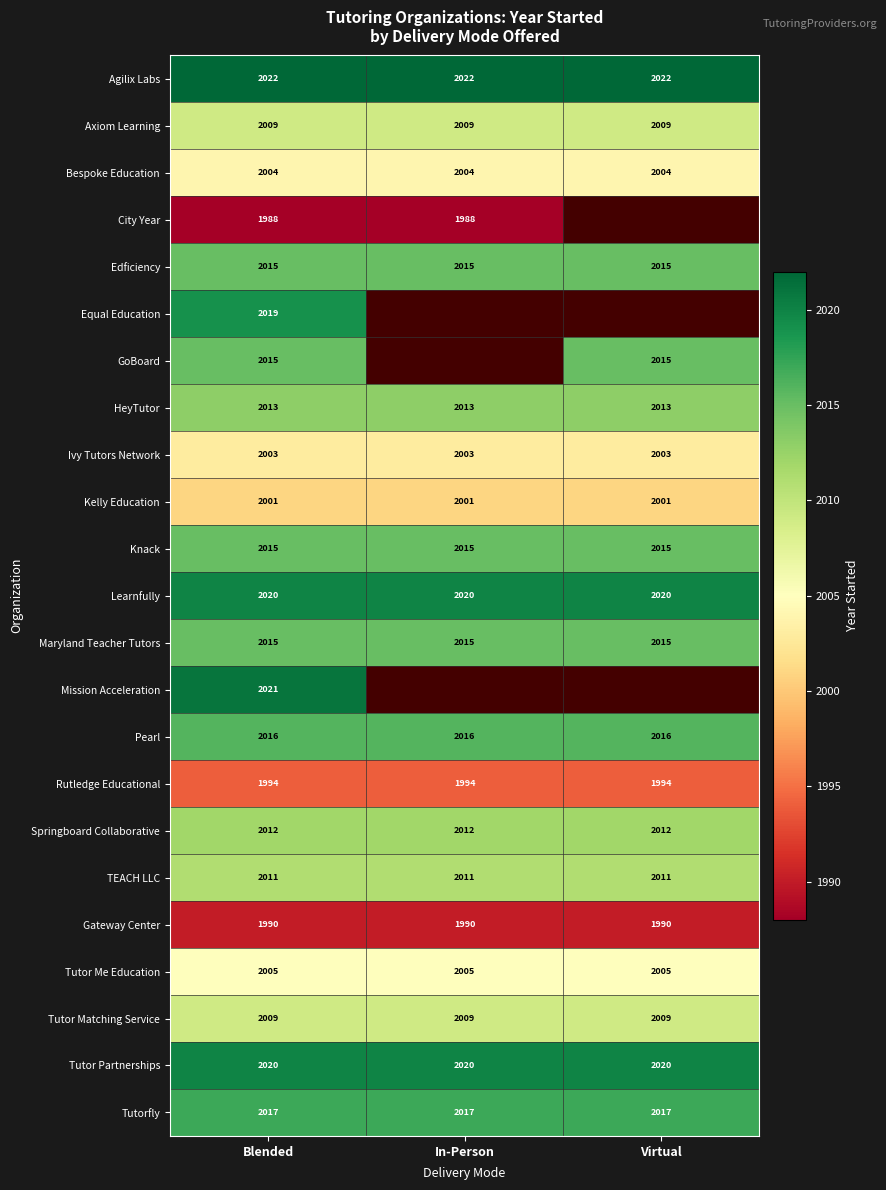

The value of Tutor Partnerships at Virtual is 1397. True or false?

False